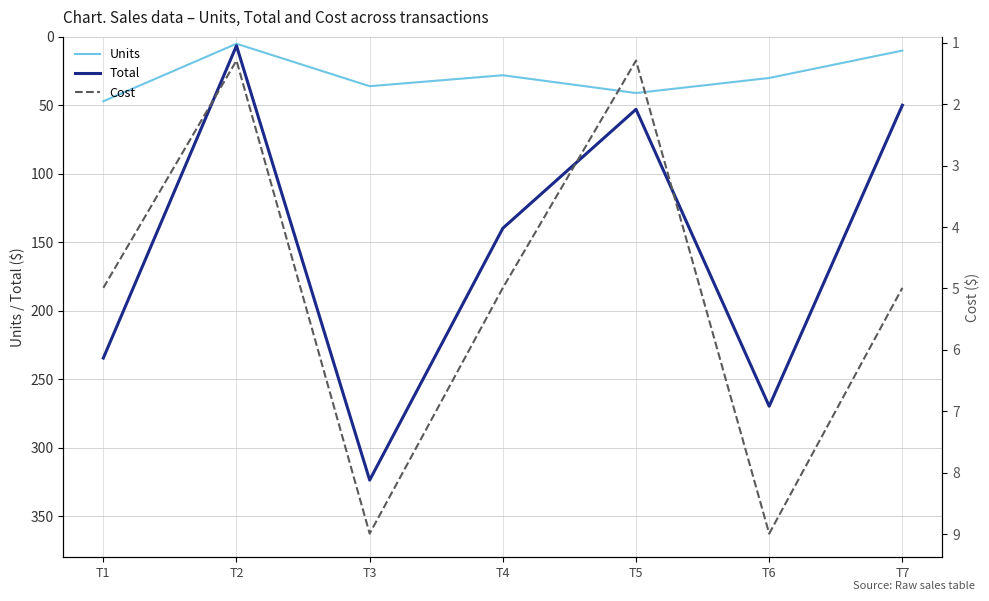

How many data points does each series have?

7